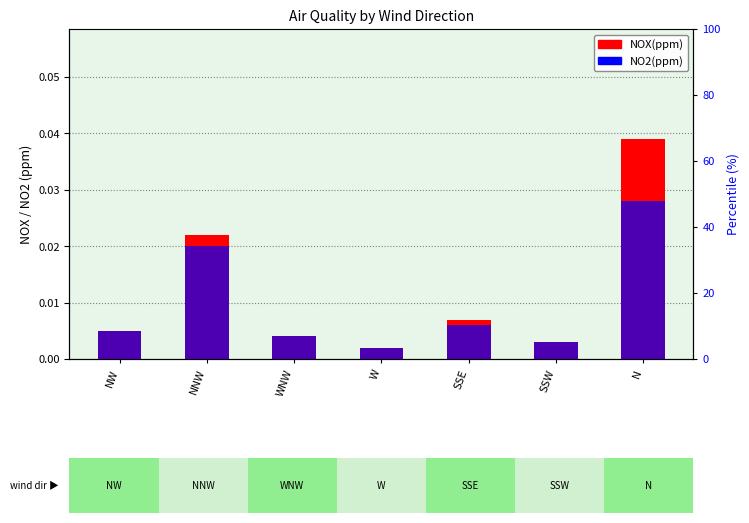

What are all the series names shown in the legend?

NOX(ppm), NO2(ppm)